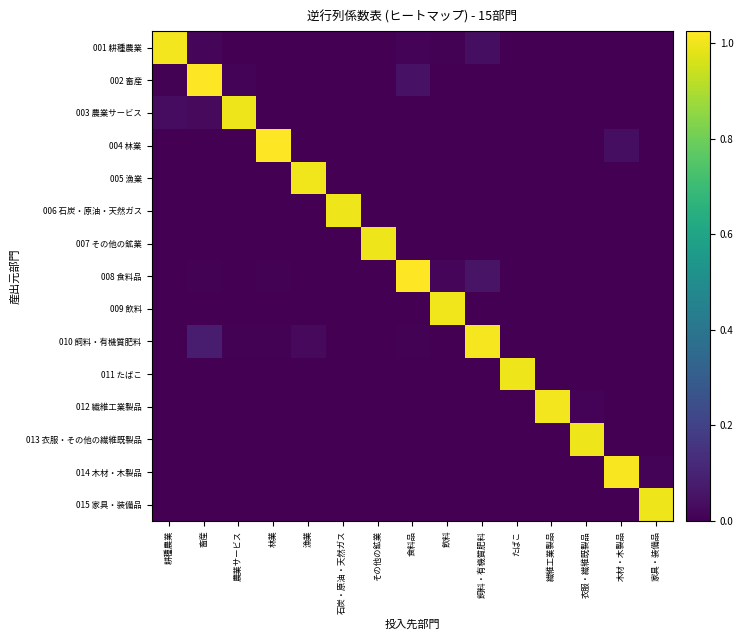

Between 木材・木製品 and 飲料, which is larger?

飲料